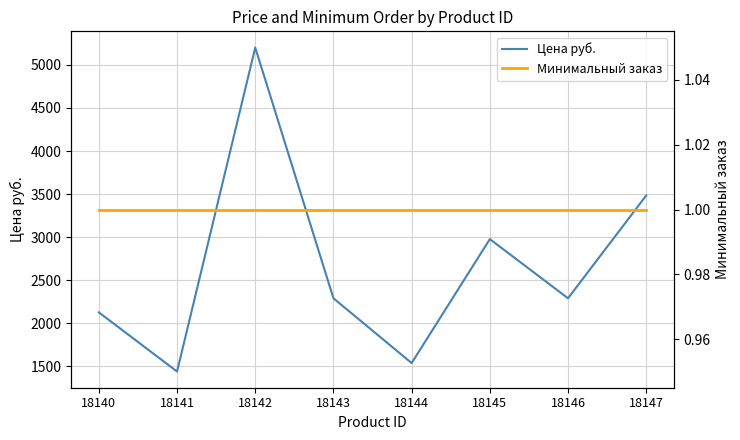

True or false: Цена руб. and Минимальный заказ cross at least once.

False